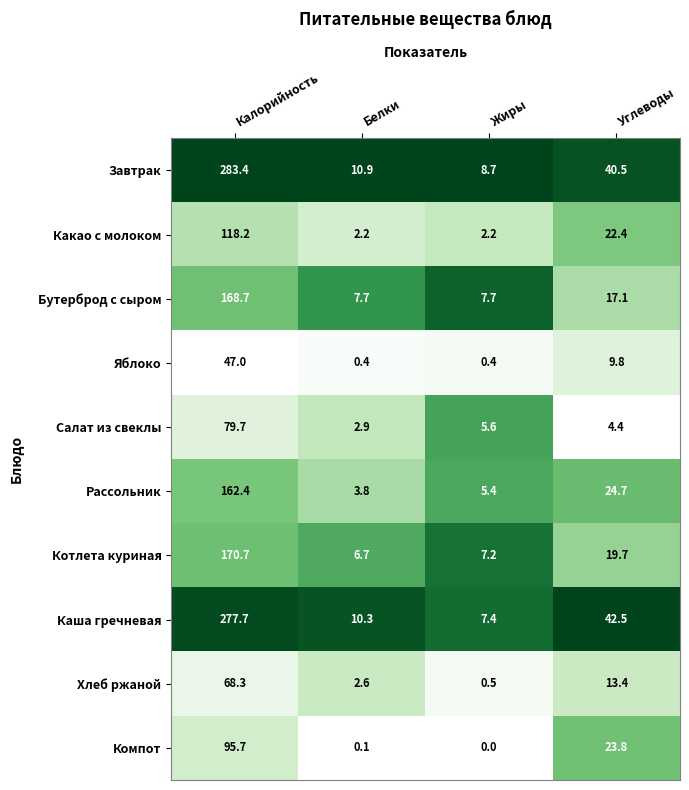

Between Жиры and Углеводы, which series saw the biggest shift?

Каша гречневая